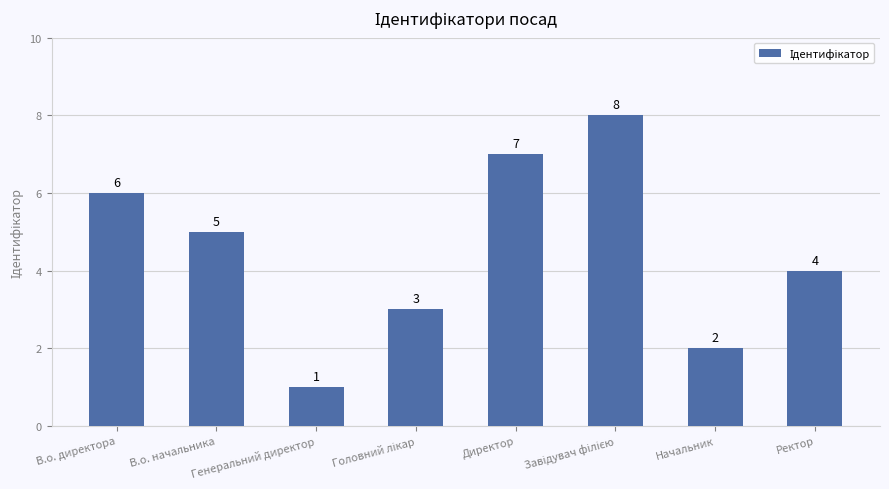

What is the greatest value displayed?

8